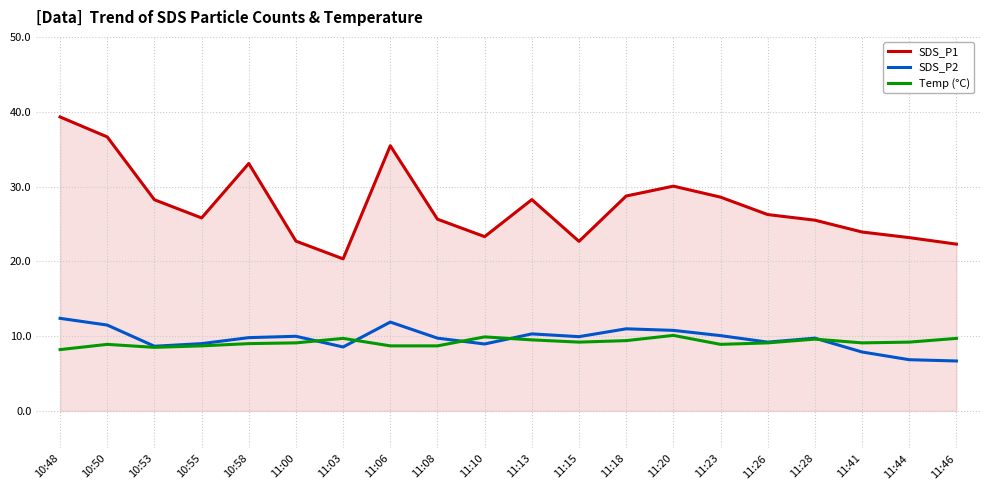

What is the smallest value displayed?

6.7